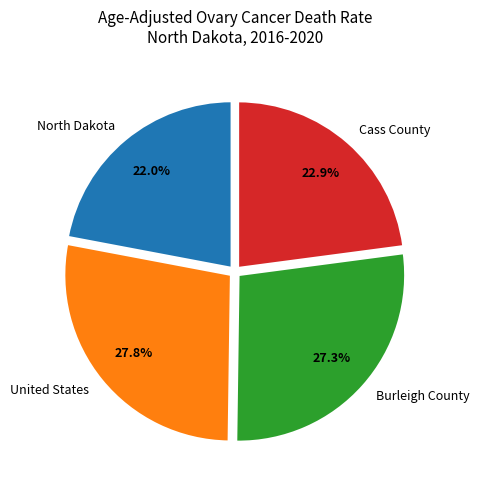

What is the smallest slice in the pie chart?

North Dakota